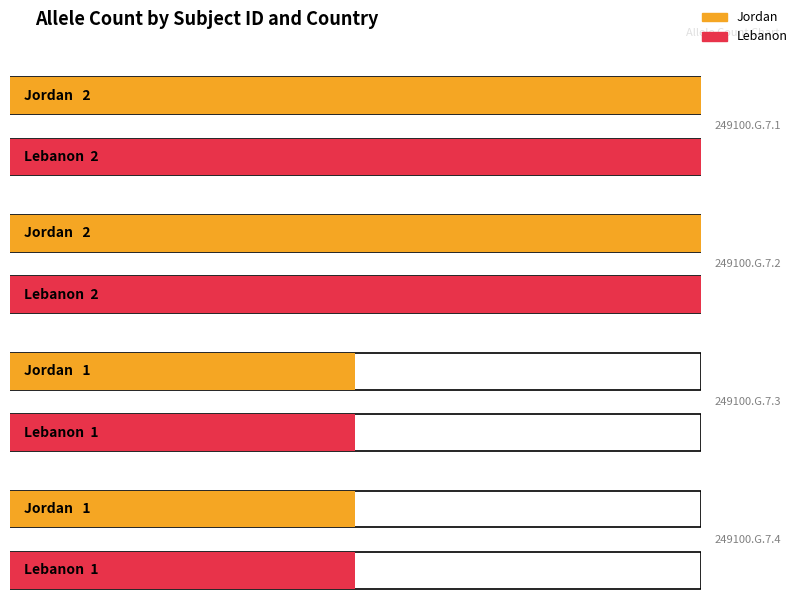

Reading right to left, extract all data points from this chart.

Jordan: 249100.G.7.4=1	249100.G.7.3=1	249100.G.7.2=2	249100.G.7.1=2
Lebanon: 249100.G.7.4=1	249100.G.7.3=1	249100.G.7.2=2	249100.G.7.1=2